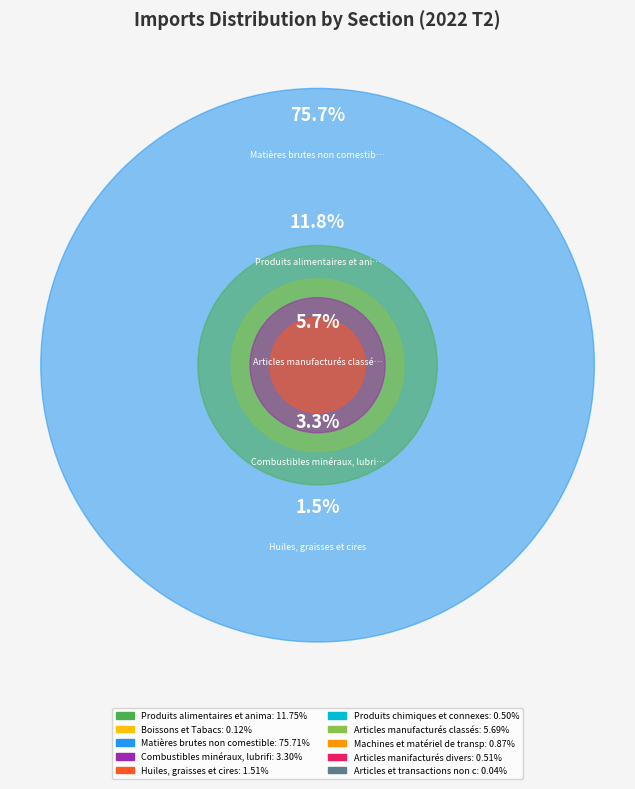

Do Articles et transactions non classés and Articles manufacturés classés together represent more than half of the pie?

No